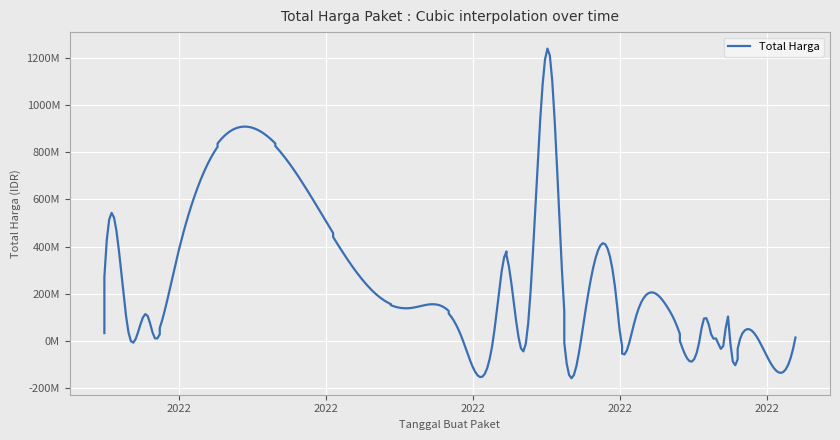

What is the label of the 17th point from the left?

2022-11-09